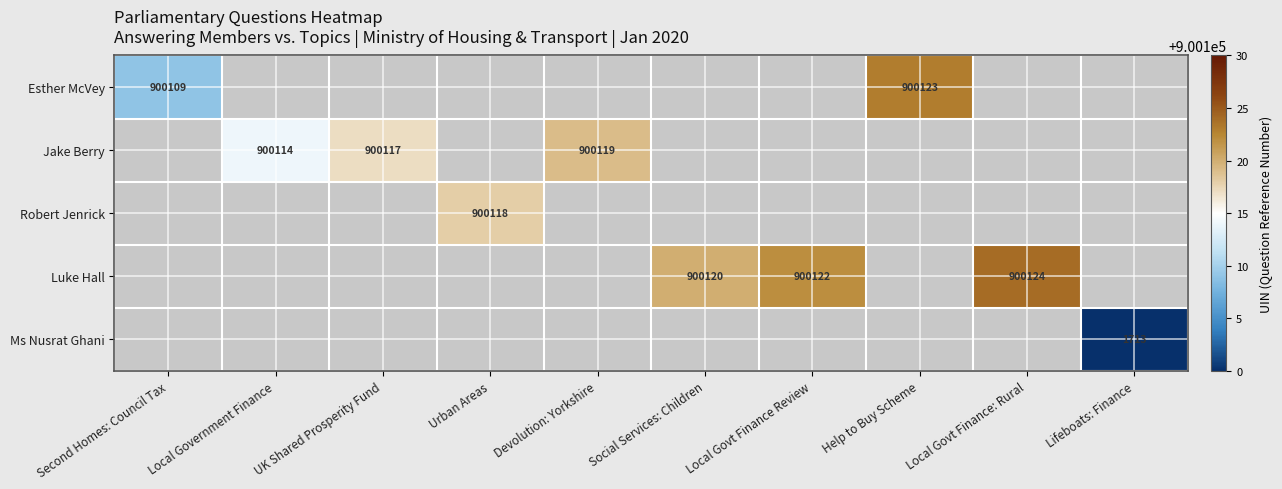

How many data points does each series have?

10